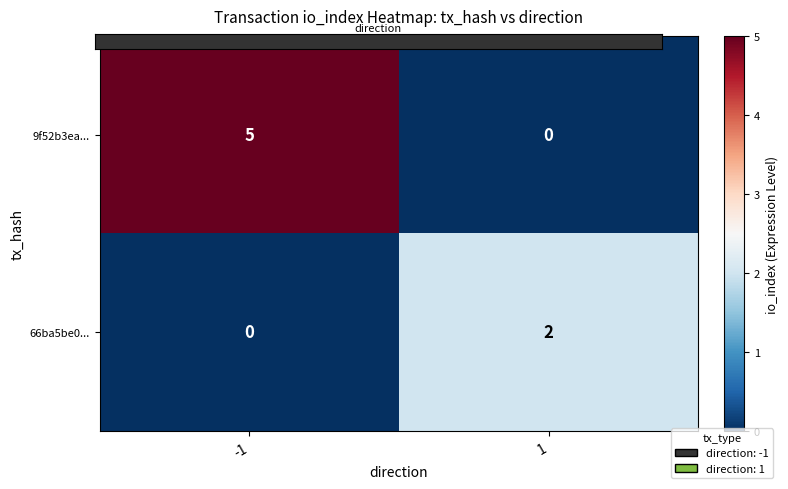

What is the difference between the highest and lowest values at -1?

5